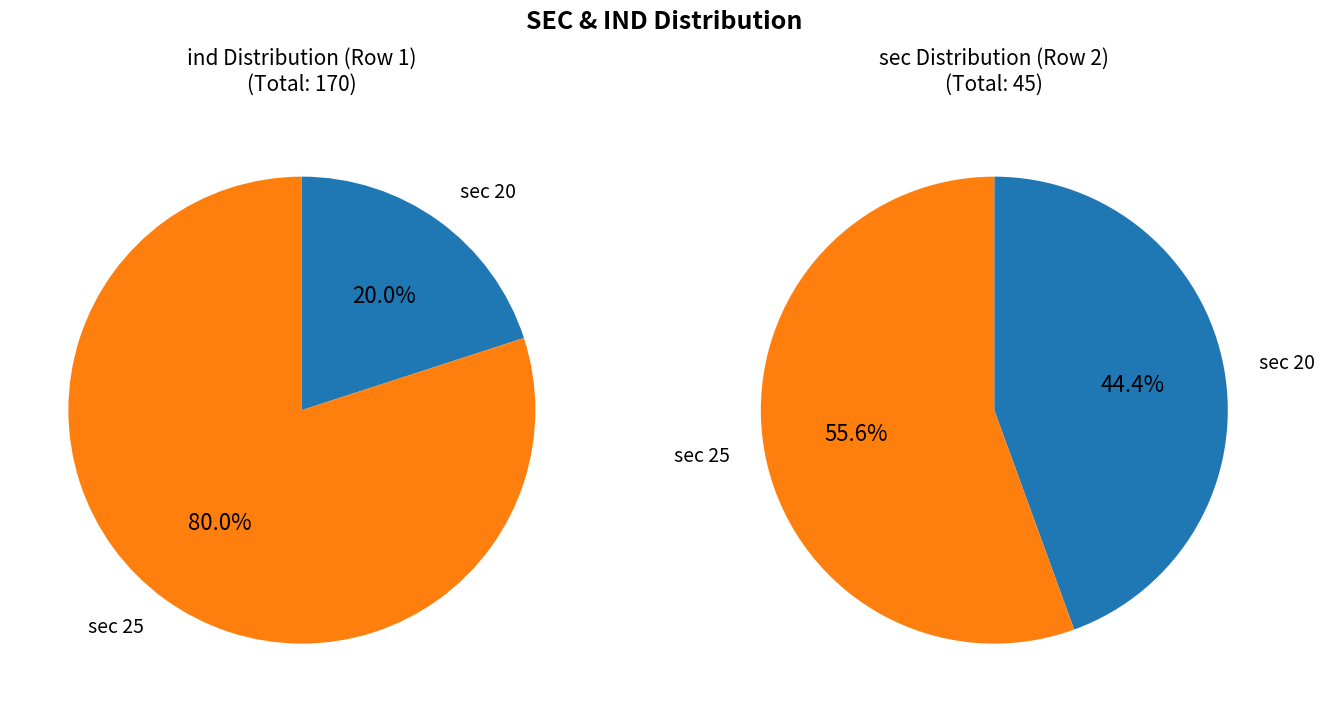

Which slice is the smallest?

sec=20